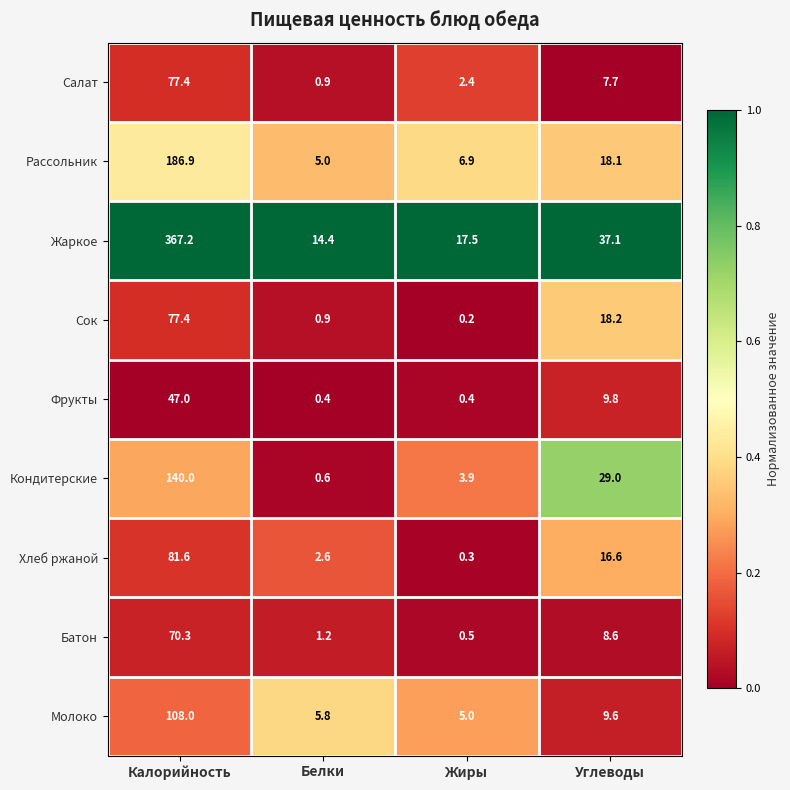

Which series has the largest total across all categories?

Жаркое